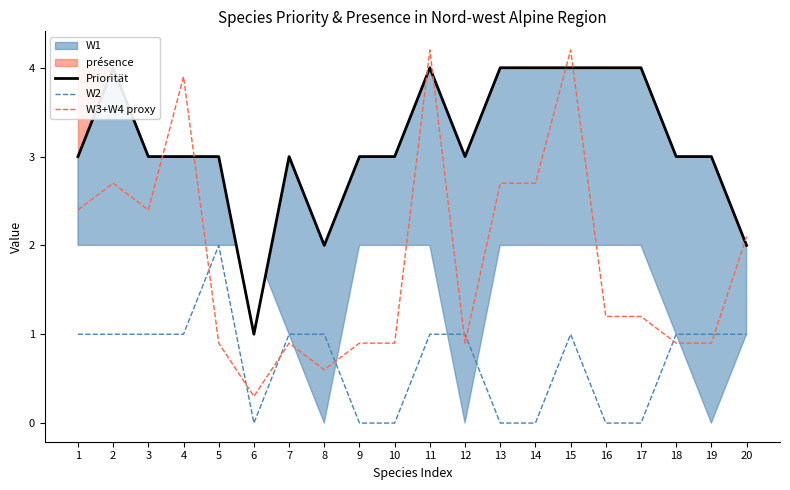

How many values in the W3+W4 proxy series are below 1?

9